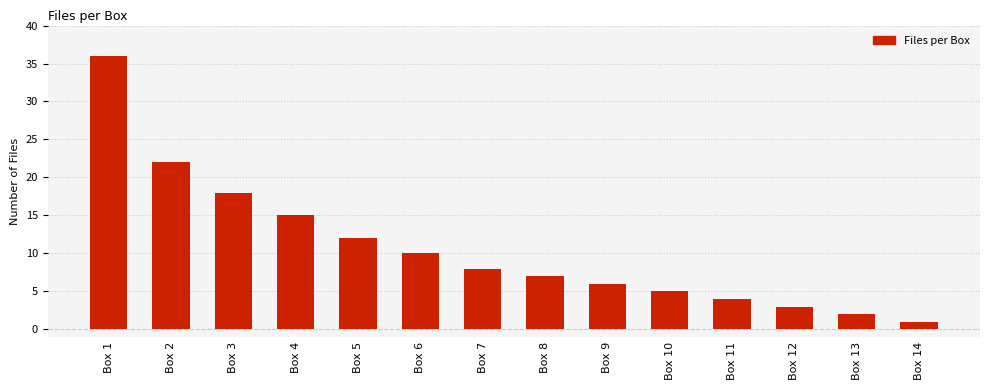

Which category has the highest value across all series?

Box 1